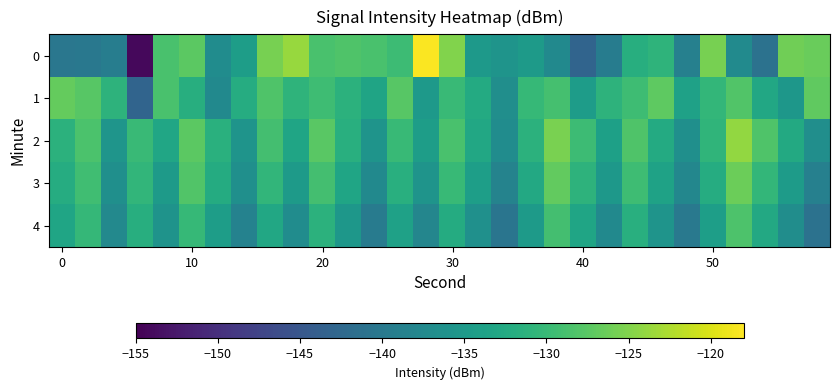

Count the number of data series in this chart.

5